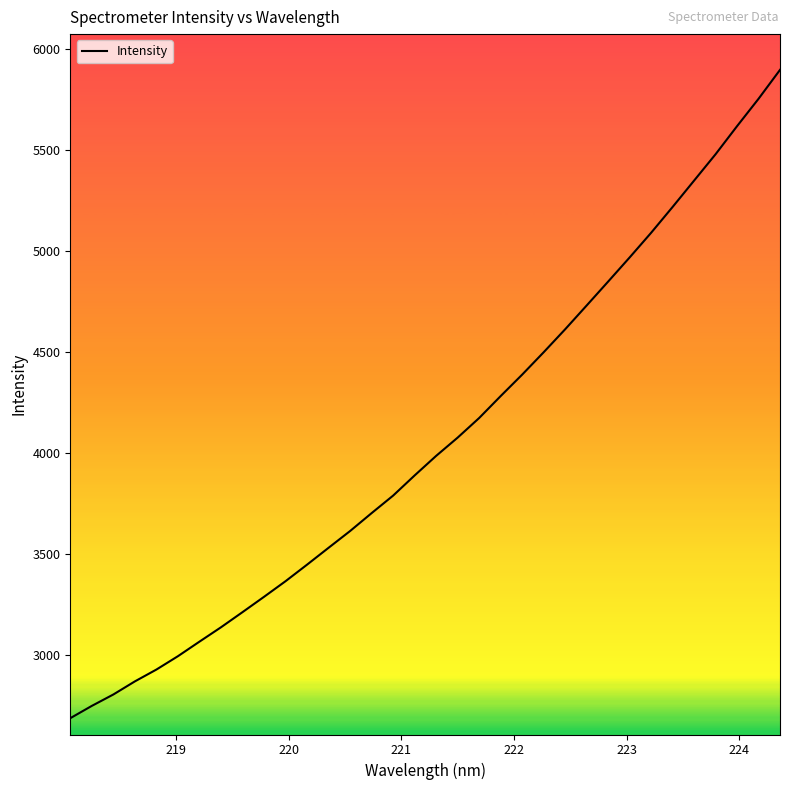

What is the maximum value shown in the chart?

5895.6